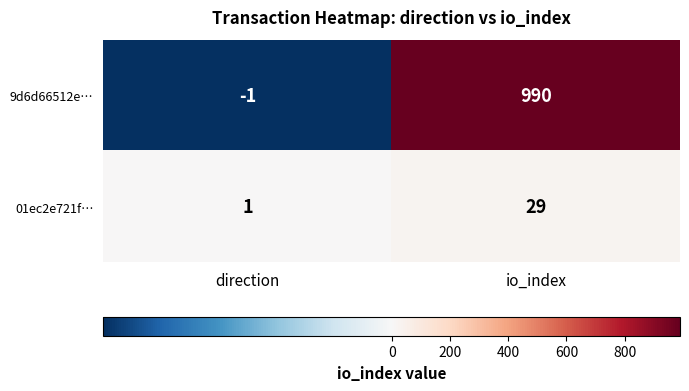

Where is 01ec2e721f… nearest to the value 15?

direction